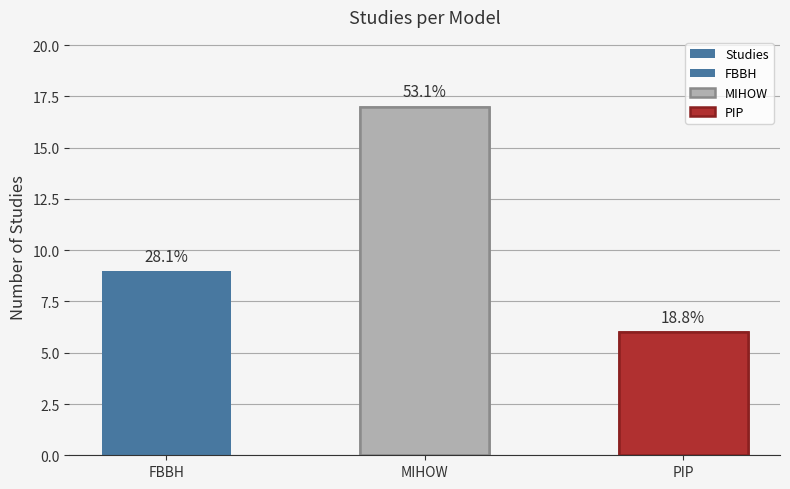

What is the label of the 1st bar from the left?

FBBH